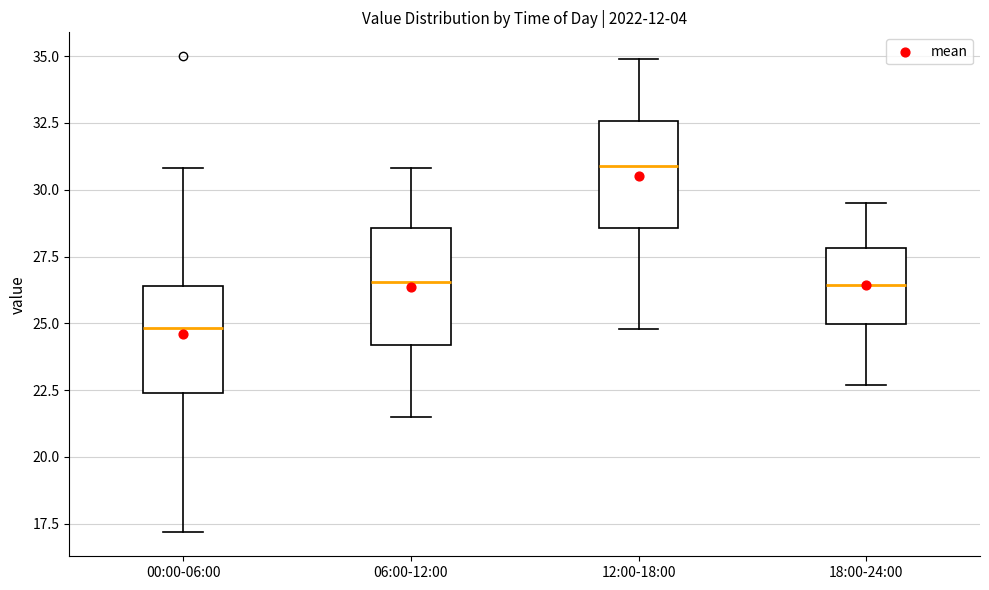

Which box's median line is the highest?

12:00-18:00